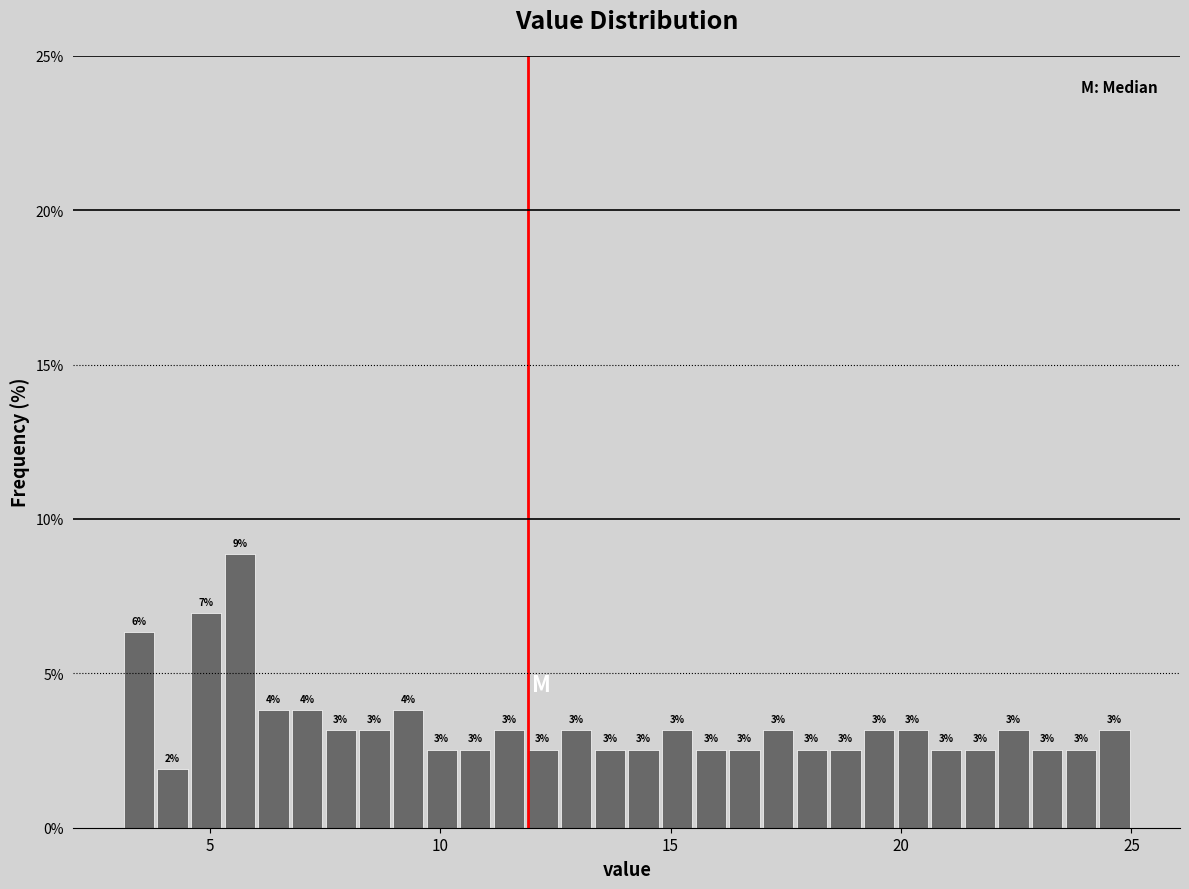

Read against the x-axis, roughly where is the centre of the tallest bar?

5.5